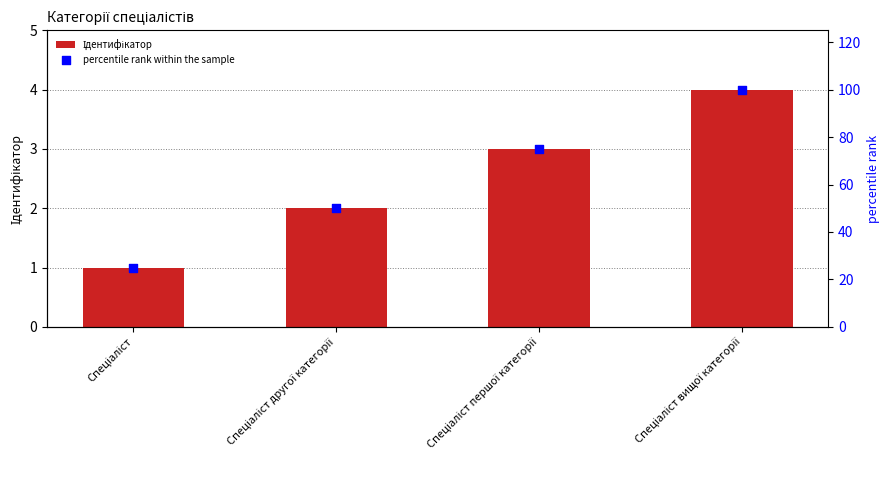

What is the total value across all series at Спеціаліст?

26